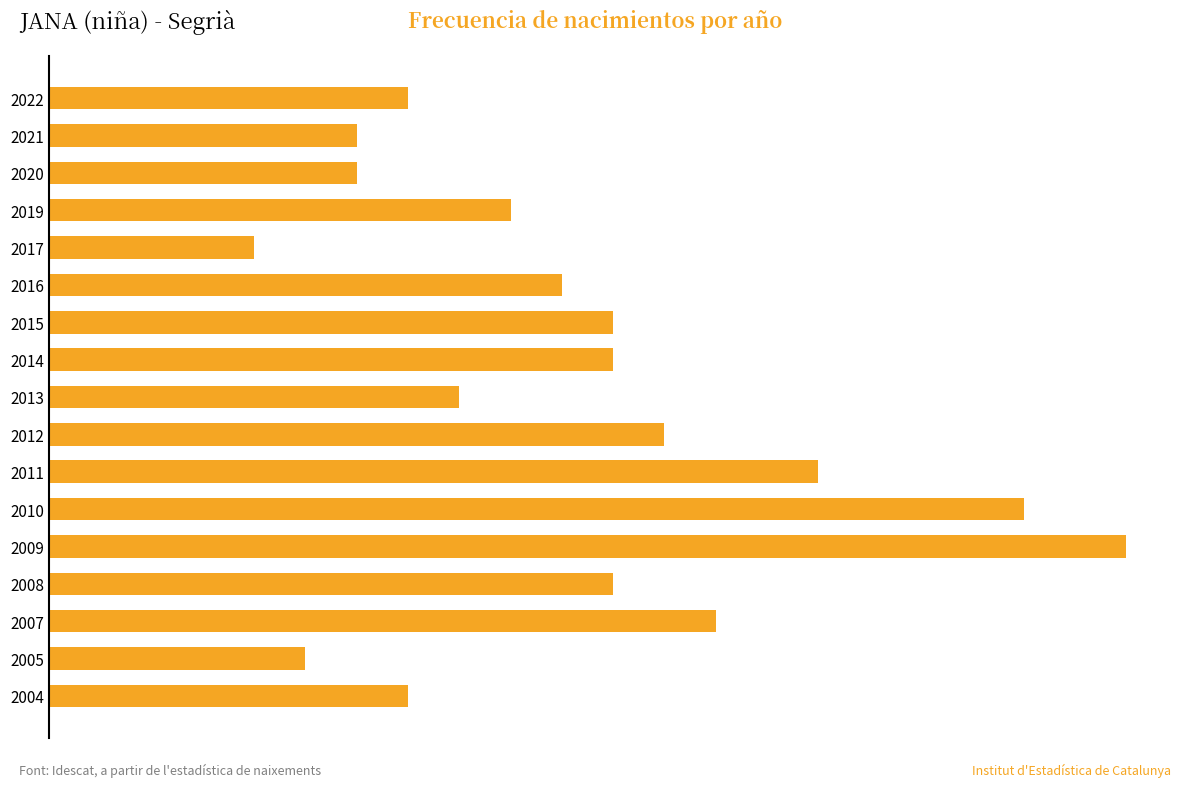

What is the minimum value shown in the chart?

4